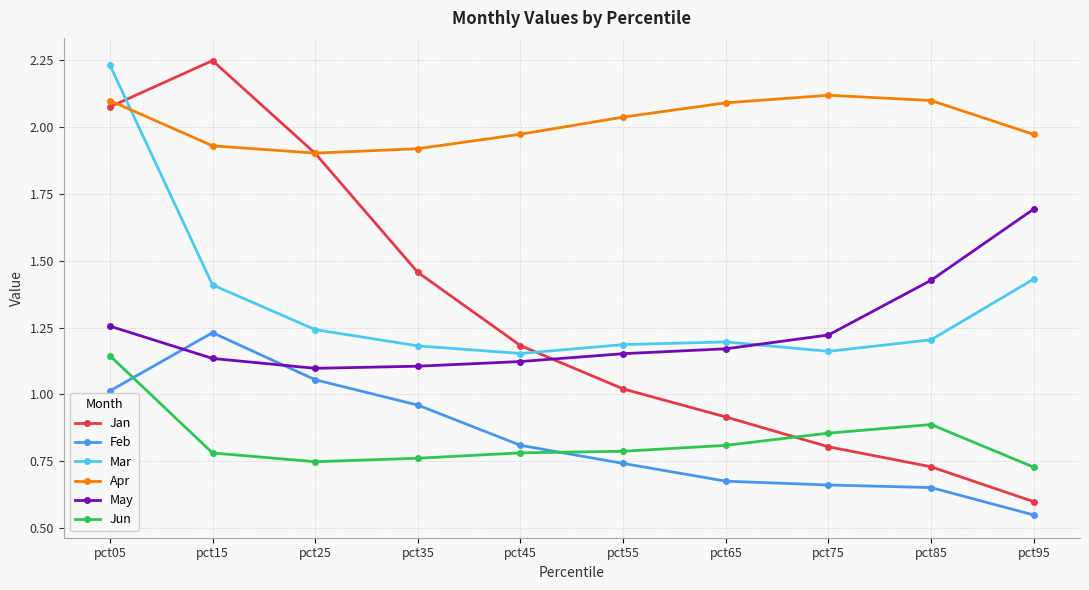

At how many categories does at least one series exceed 1?

10